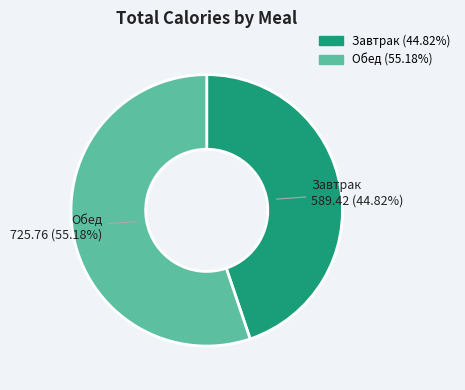

To the nearest percent, what is the difference between the largest and smallest slice percentages?

10%